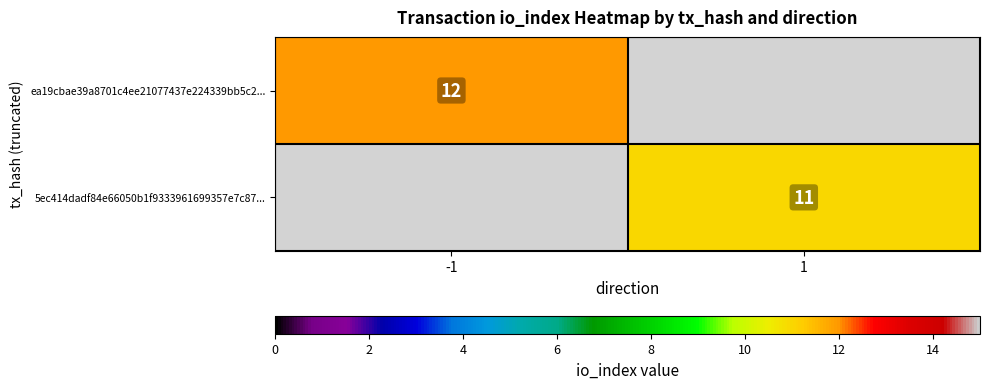

The ea19cbae39a8701c4ee21077437e224339bb5c2... series shows 12 at -1. True or false?

True